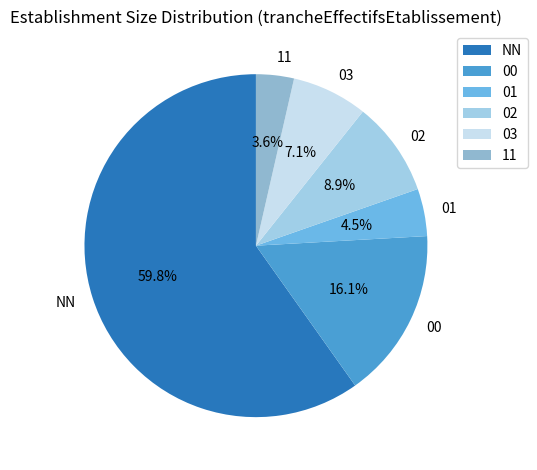

Count the number of slices in the pie.

6